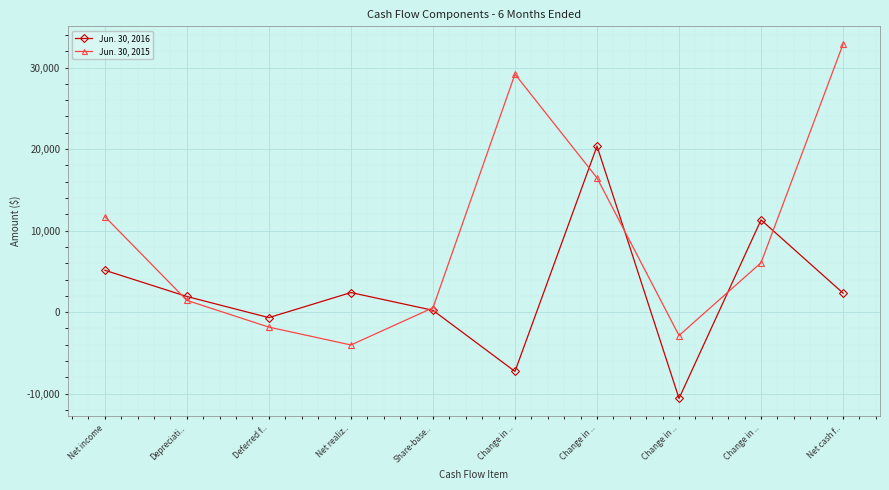

What is the difference between the Jun. 30, 2015 values at Change in .. and Depreciati..?

15016